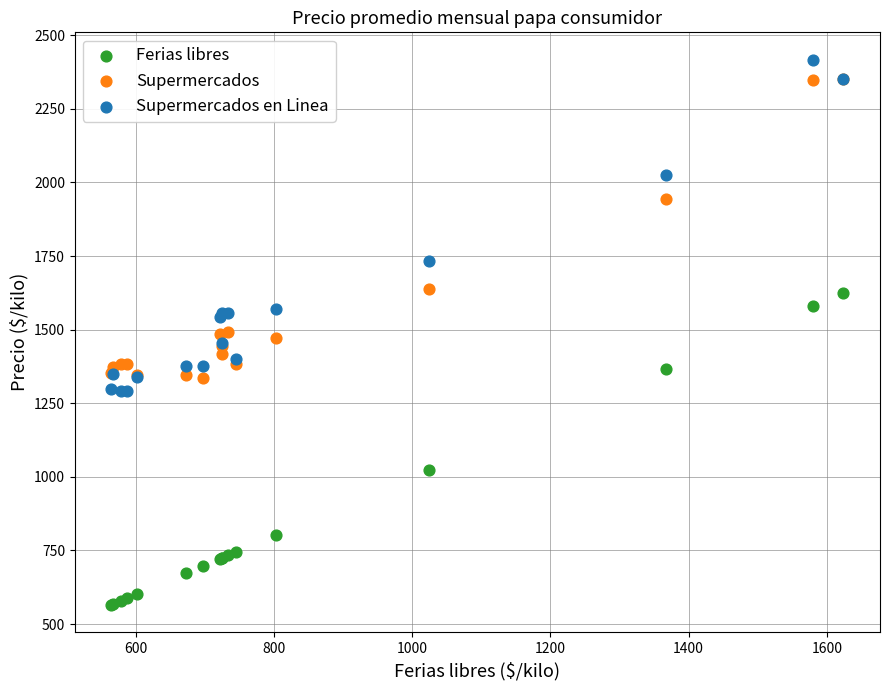

In the Ferias libres series, what Y value is closest to 1094?

1024.5